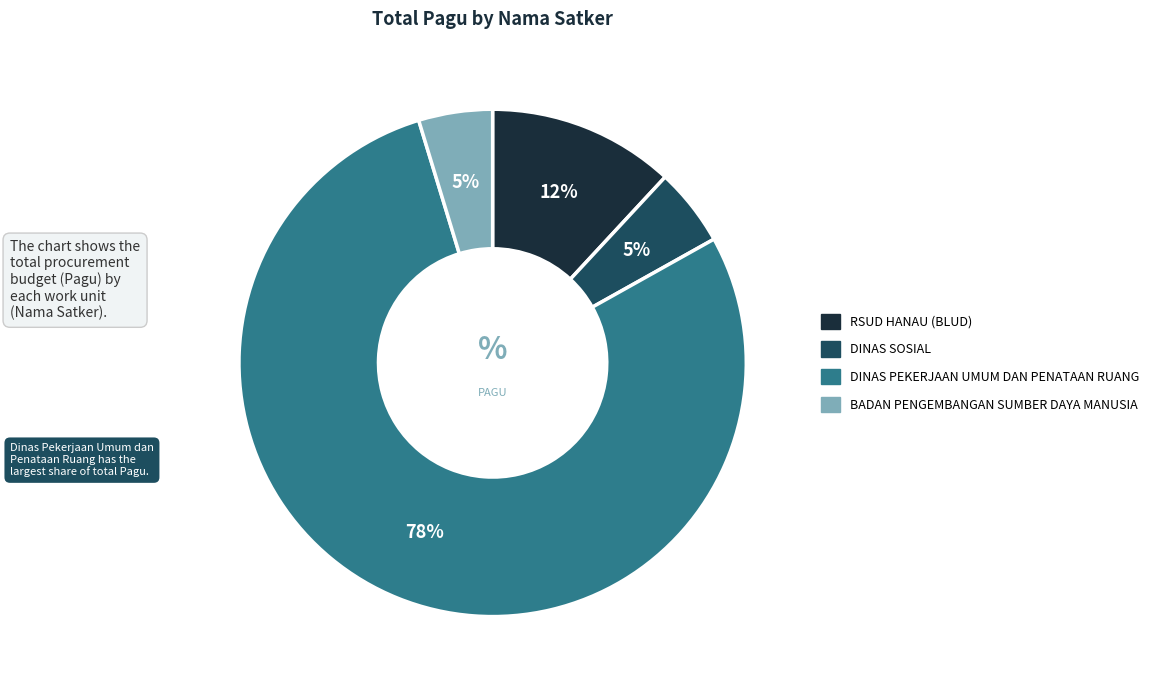

To the nearest percent, what is the average slice percentage?

25%